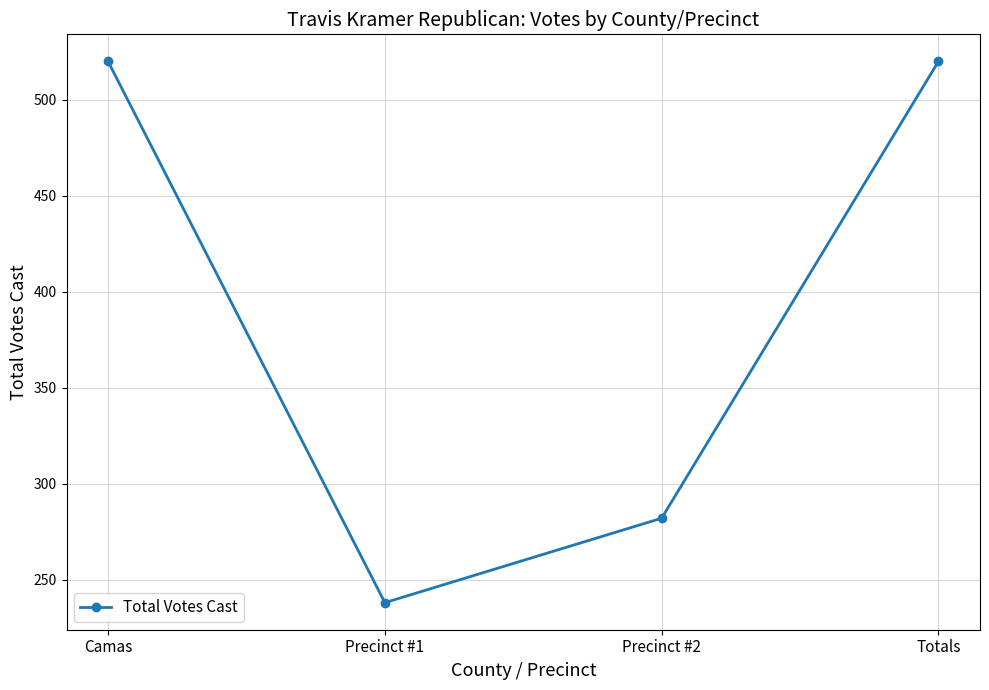

How many interior local valleys (lower than both neighbors) does the data have?

1